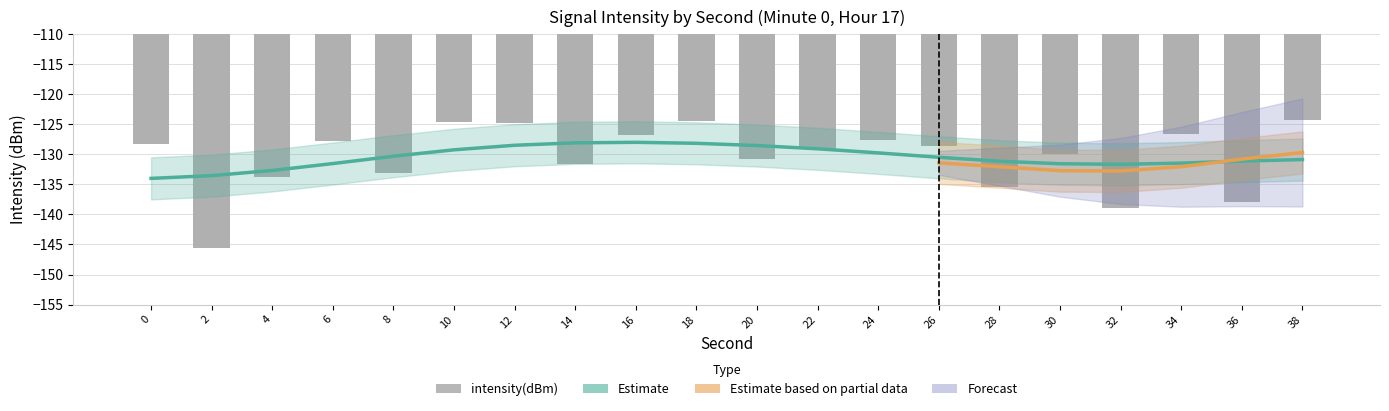

Between 34 and 28, which is larger?

34